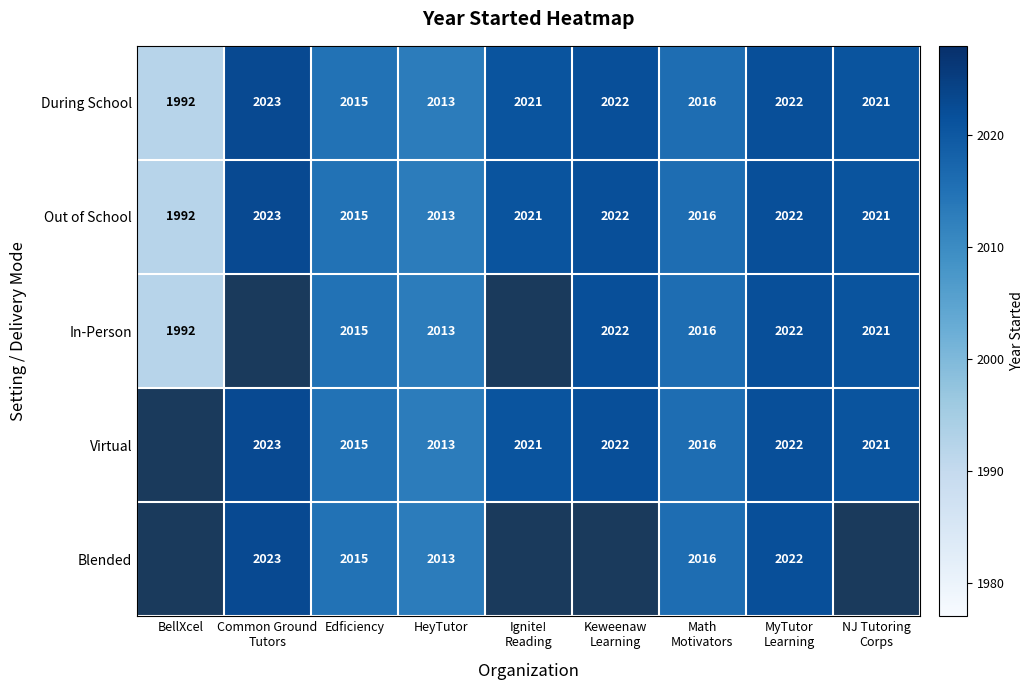

How many data points in During School are less than 2021?

4